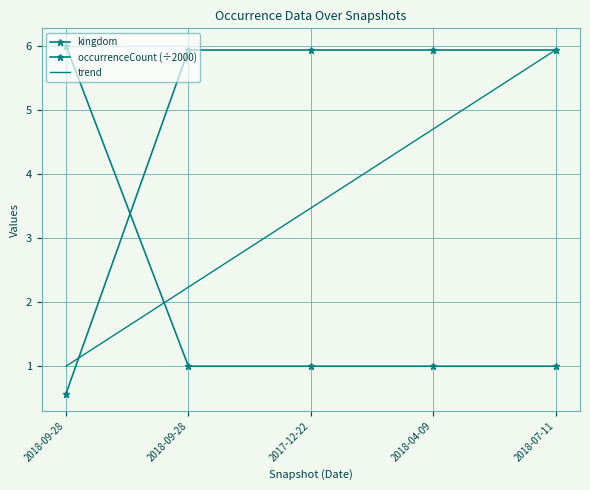

Between which two adjacent categories do occurrenceCount and kingdom first intersect?

2018-09-28 and 2018-09-28